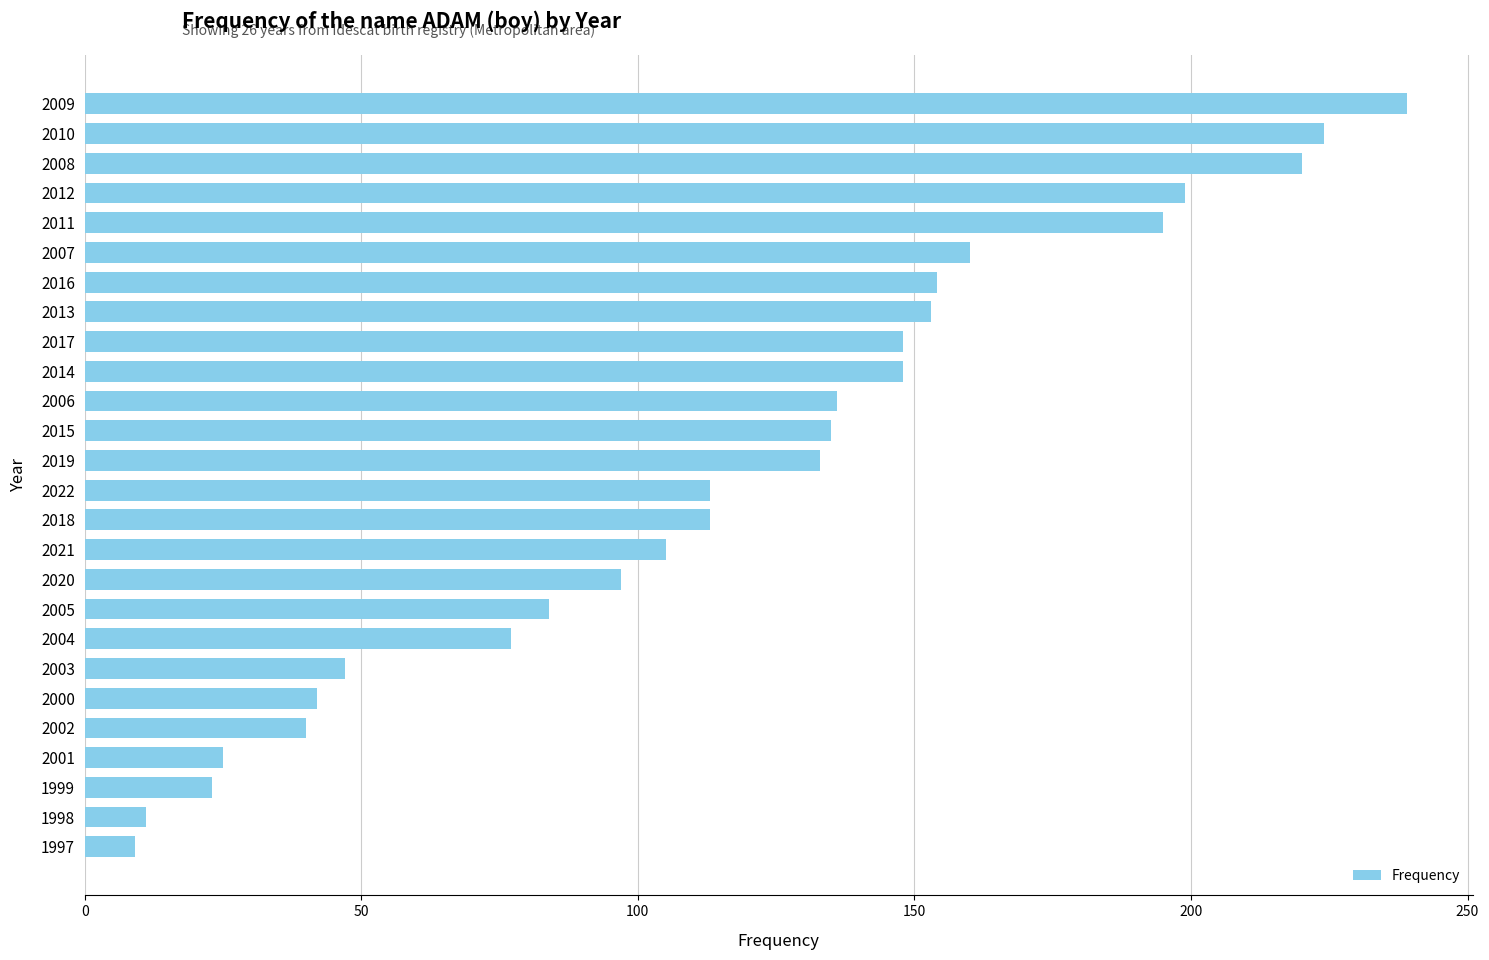

Count the number of data series in this chart.

1